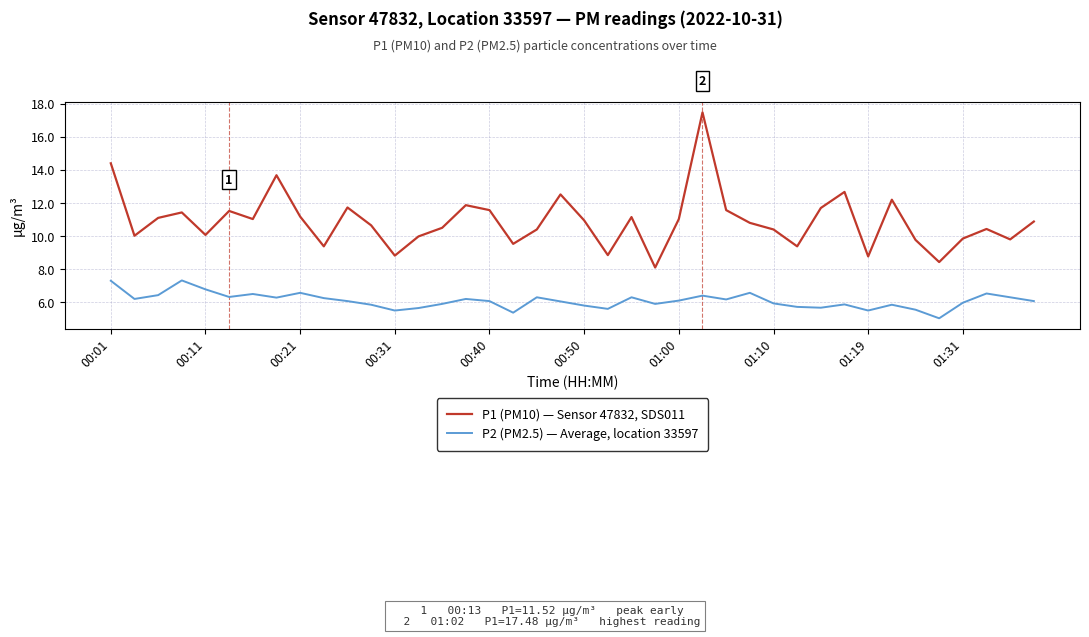

What is the smallest value displayed?

5.0